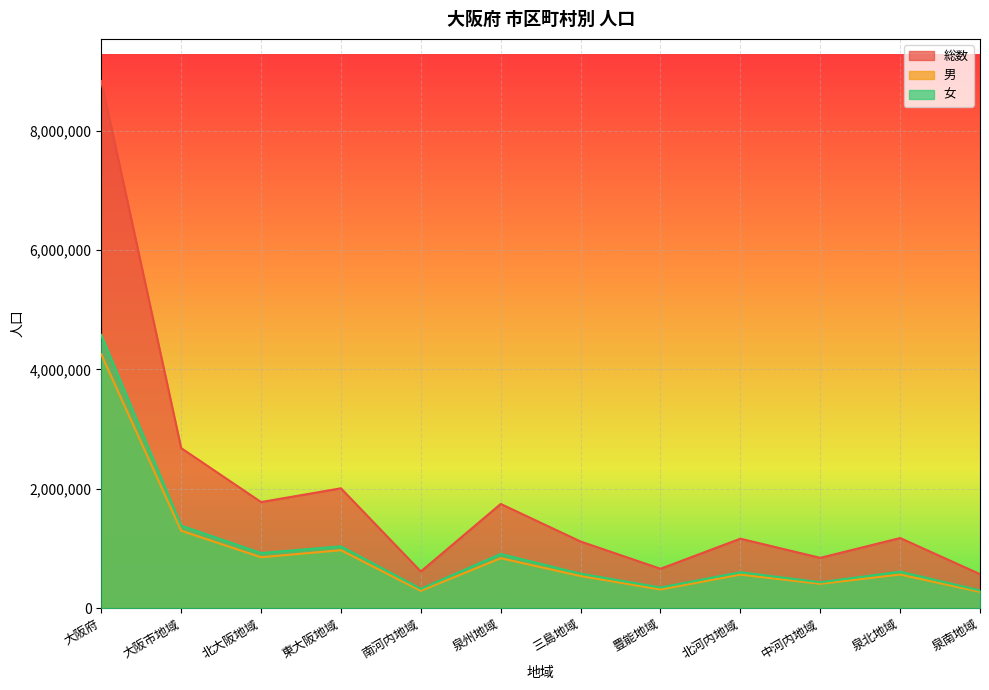

How many lines are shown in the chart?

3